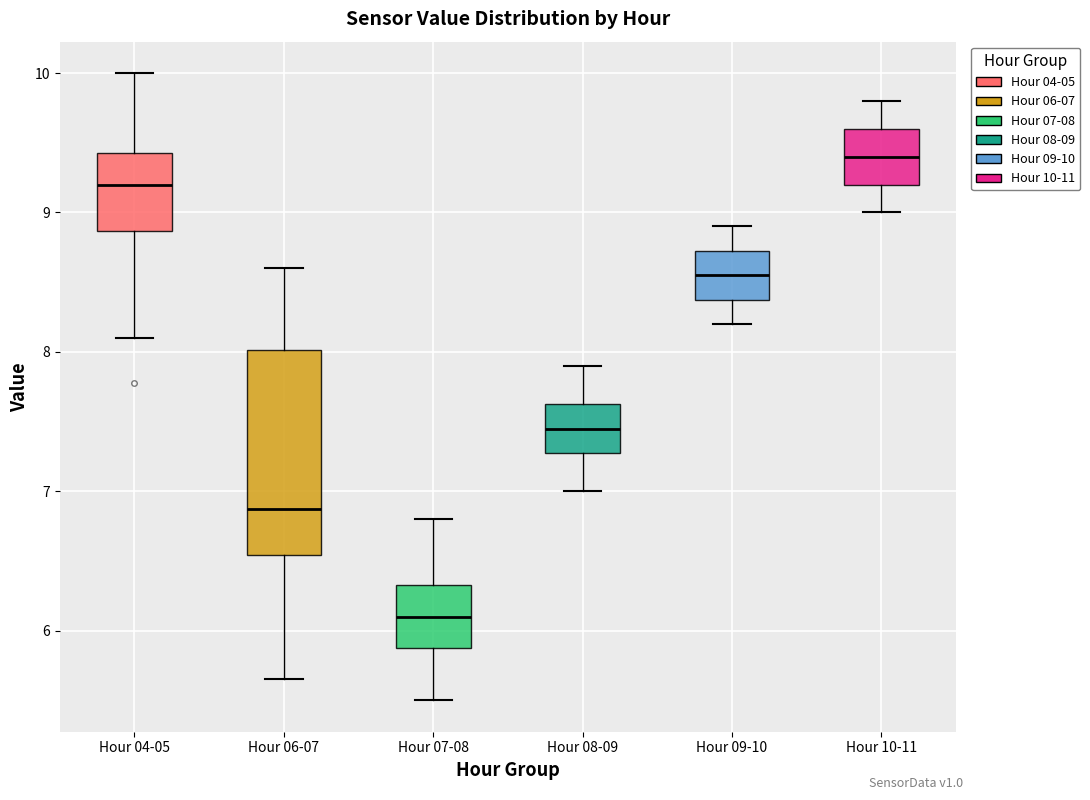

Reading left to right, read every box against the y-axis: the position of its median line, the range the box covers, and the ends of its whiskers. The values are not printed on the chart, so give them approximately, as read against the axis.

Hour 04-05: median 9.2, box 8.9 to 9.4, whiskers 8.1 to 10.0
Hour 06-07: median 6.9, box 6.5 to 8.0, whiskers 5.7 to 8.6
Hour 07-08: median 6.1, box 5.9 to 6.3, whiskers 5.5 to 6.8
Hour 08-09: median 7.5, box 7.3 to 7.6, whiskers 7.0 to 7.9
Hour 09-10: median 8.6, box 8.4 to 8.7, whiskers 8.2 to 8.9
Hour 10-11: median 9.4, box 9.2 to 9.6, whiskers 9.0 to 9.8